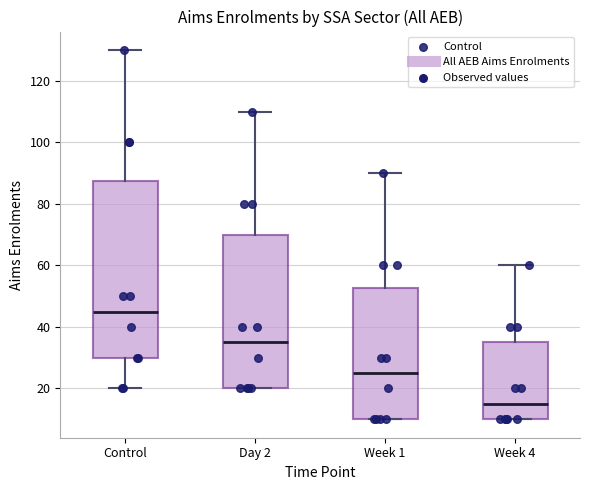

Reading left to right, read every box against the y-axis: the position of its median line, the range the box covers, and the ends of its whiskers. The values are not printed on the chart, so give them approximately, as read against the axis.

Control: median 46, box 30 to 88, whiskers 20 to 130
Day 2: median 36, box 20 to 70, whiskers 20 to 110
Week 1: median 26, box 10 to 52, whiskers 10 to 90
Week 4: median 16, box 10 to 36, whiskers 10 to 60